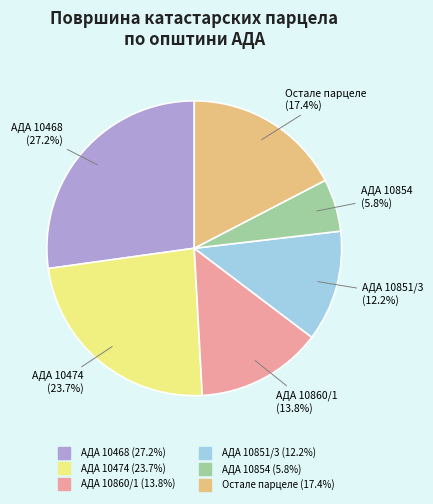

Does any single category account for the majority?

No